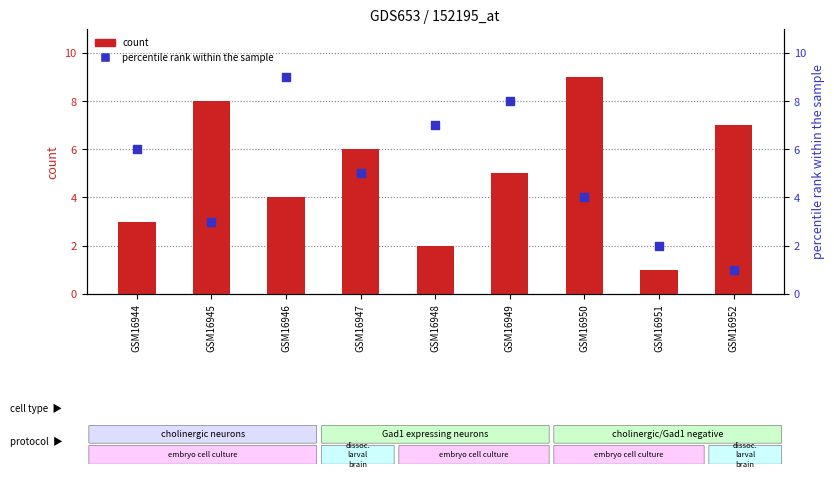

At which category is the sum across all series the highest?

GSM16946